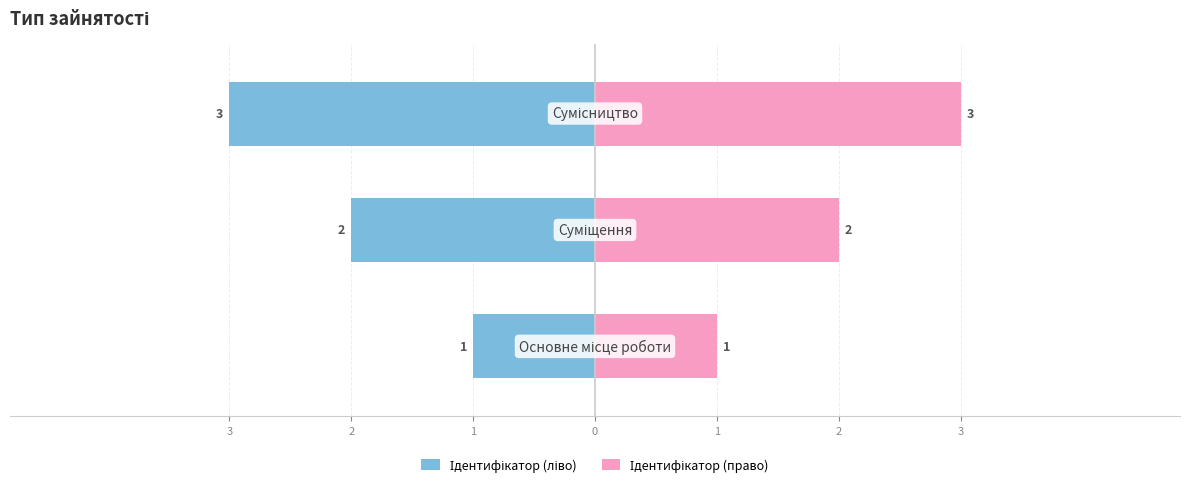

What are all the series names shown in the legend?

Ідентифікатор (ліво), Ідентифікатор (право)